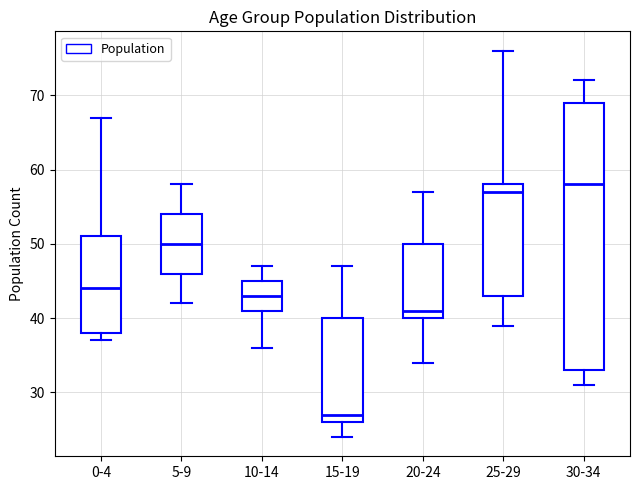

Which box has the highest median line?

30-34